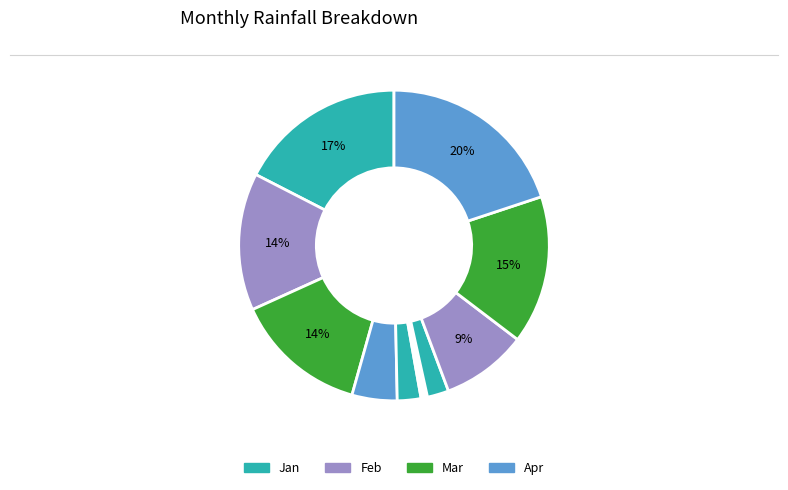

To the nearest percent, what is the difference between the largest and smallest slice percentages?

20%